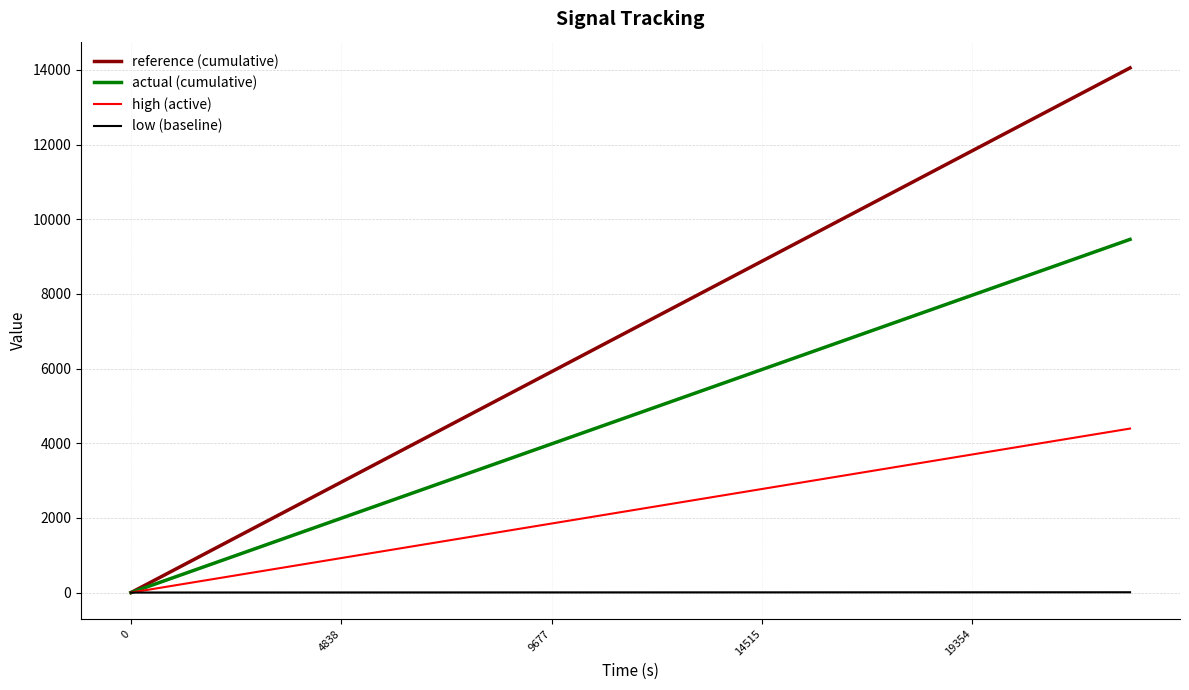

What is the maximum value for reference (cumulative)?

14056.0